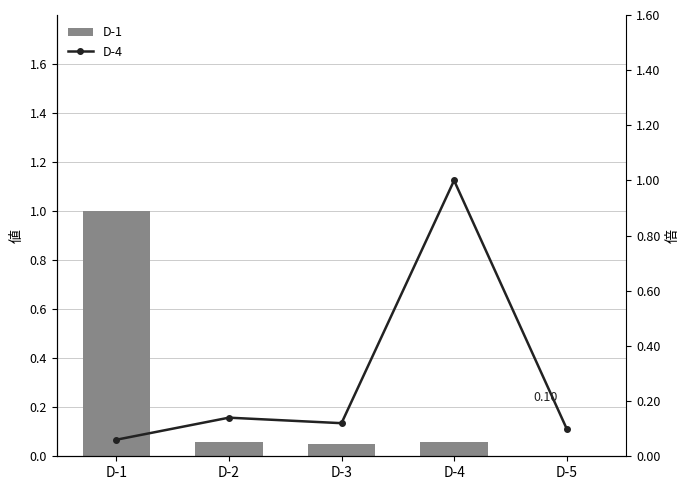

True or false: D-1 has a value of -0.3 at D-5.

False